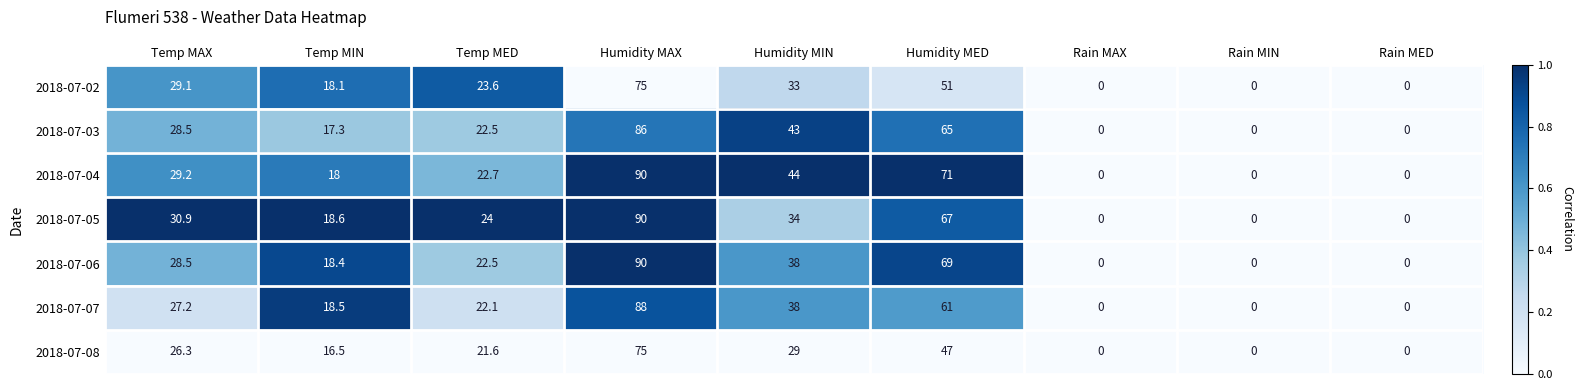

Count the number of data series in this chart.

7